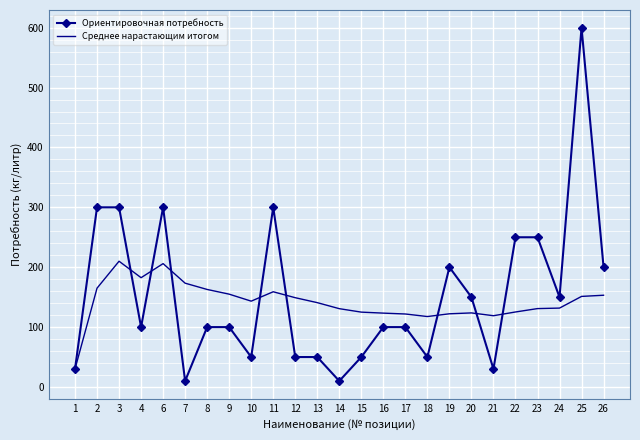

The value of Ориентировочная потребность at 1 is 30.0. True or false?

True